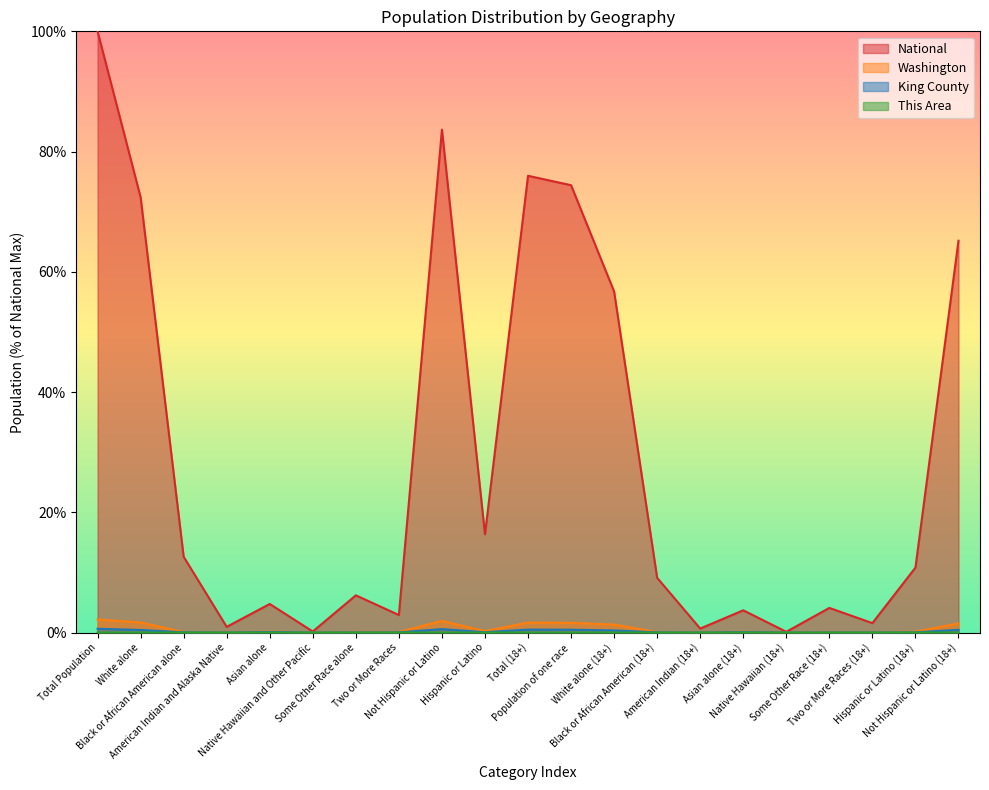

The value of This Area at Not Hispanic or Latino (18+) is 0.0. True or false?

True